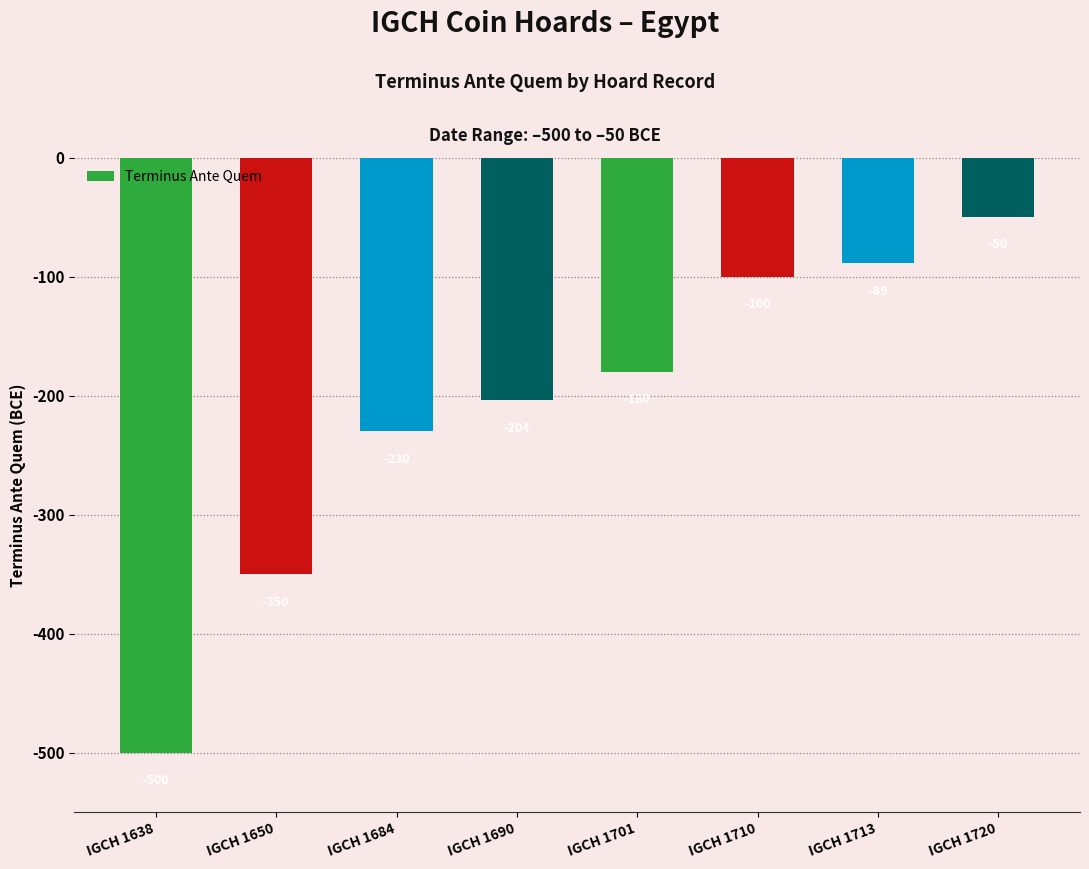

Reading left to right, list all the values displayed in this chart.

IGCH 1638=-500	IGCH 1650=-350	IGCH 1684=-230	IGCH 1690=-204	IGCH 1701=-180	IGCH 1710=-100	IGCH 1713=-89	IGCH 1720=-50